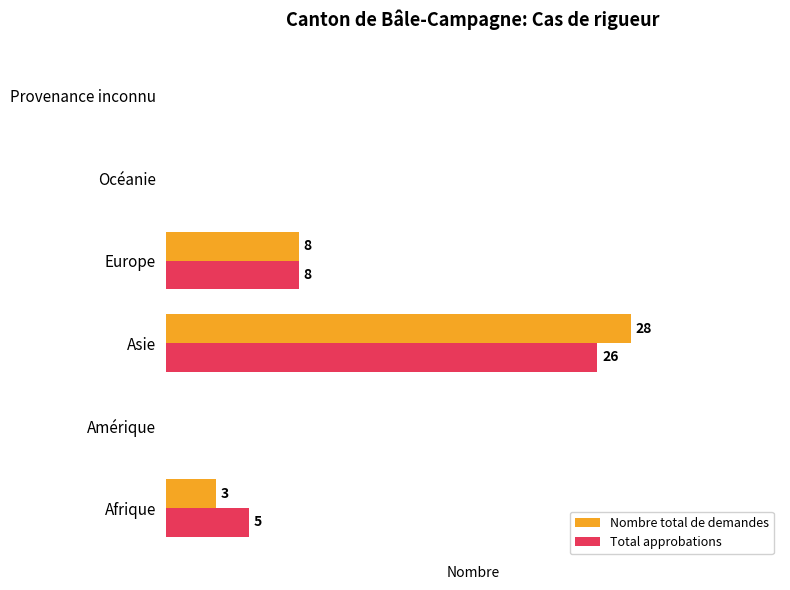

At which label is Total approbations closest to 13?

Europe